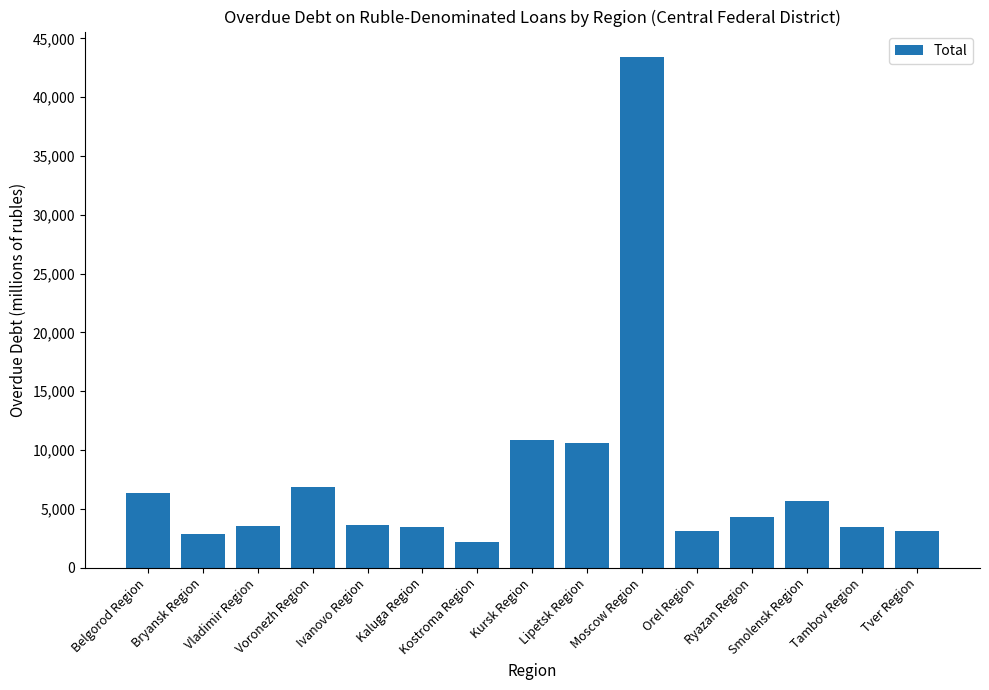

What is the label of the 5th bar from the left?

Ivanovo Region